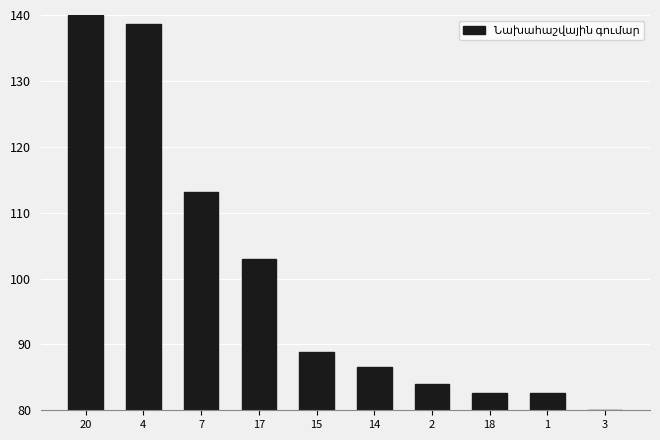

Does the chart contain stacked bars?

No